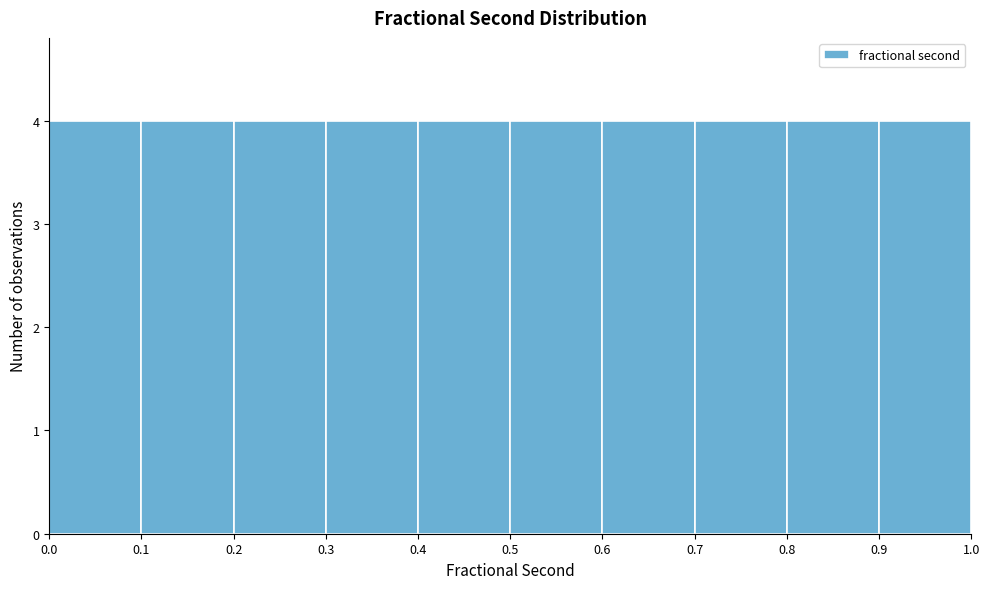

What is the height of the bar covering 0.4 to 0.5 on the x-axis? The values are not printed on the chart, so give them approximately, as read against the axis.

4